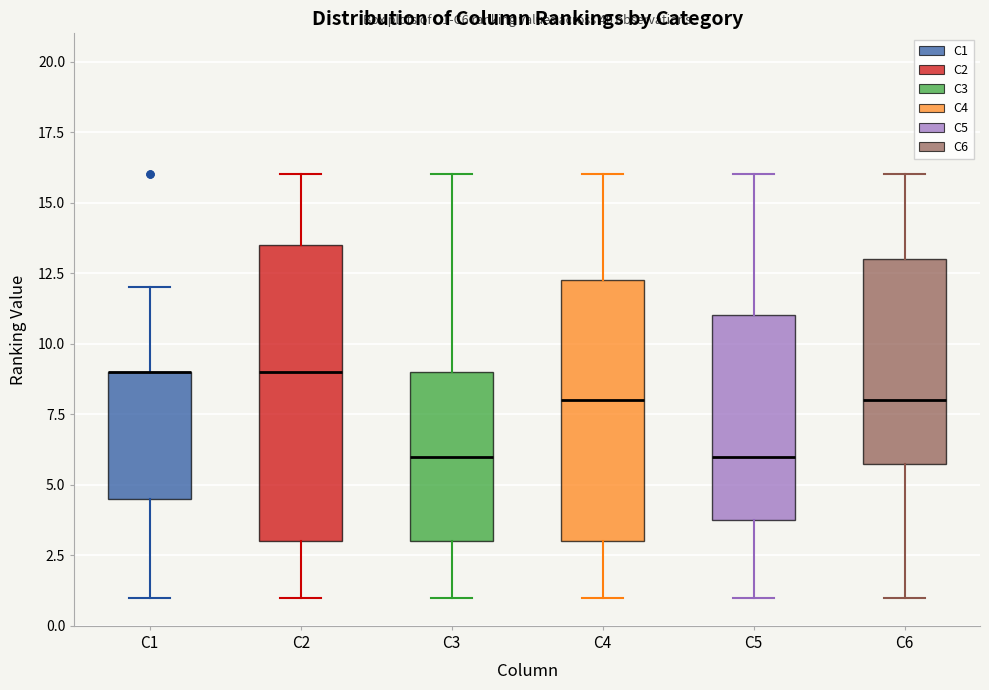

Where does the lower whisker of the box for C5 end on the y-axis? The values are not printed on the chart, so give them approximately, as read against the axis.

1.0